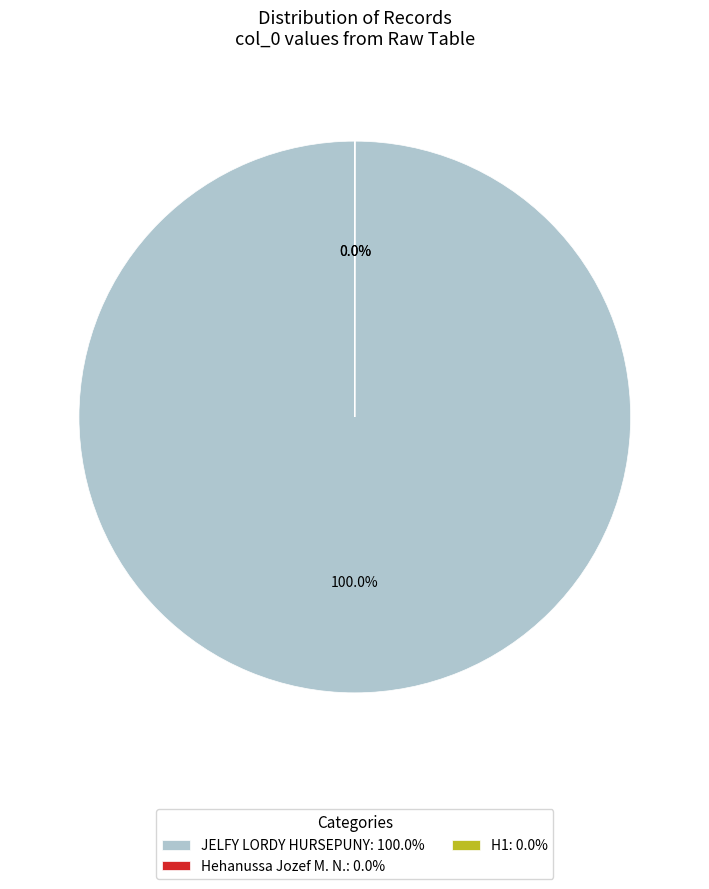

Count the number of slices in the pie.

3